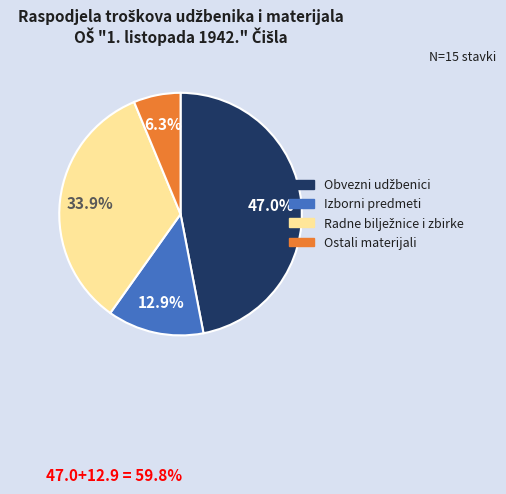

Does any single category account for the majority?

No